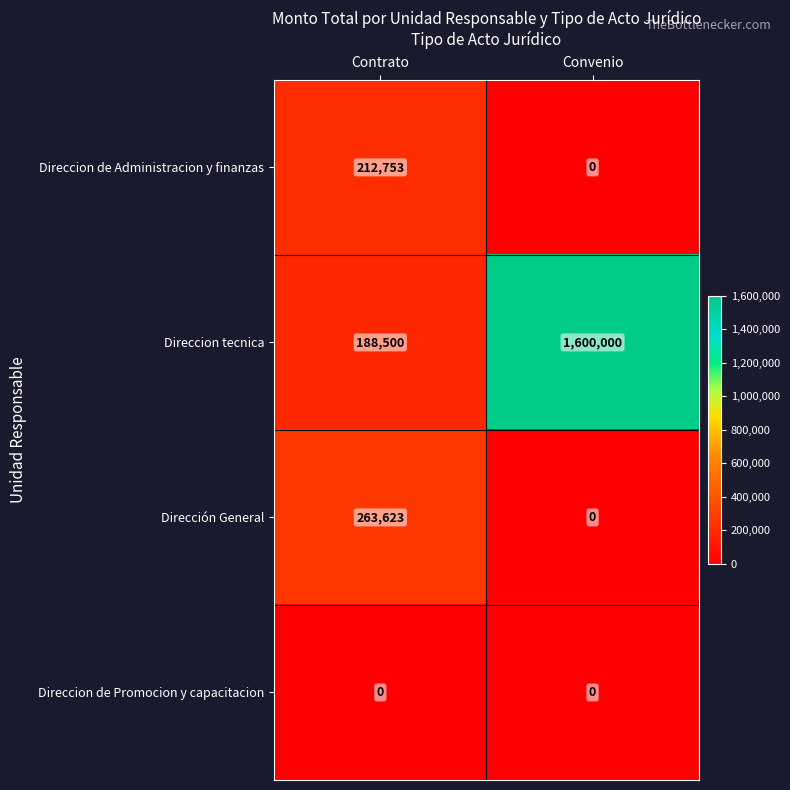

List the series in order of their peak value, highest first.

Direccion tecnica, Dirección General, Direccion de Administracion y finanzas, Direccion de Promocion y capacitacion